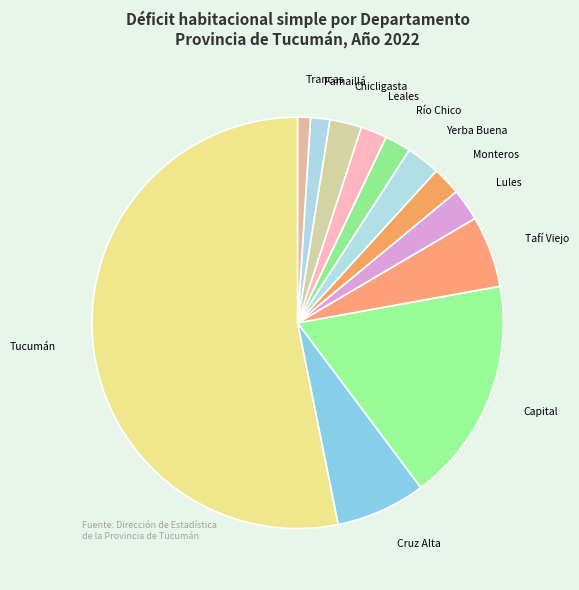

What is the ratio of the value at Lules to the value at Tafí Viejo?

0.4